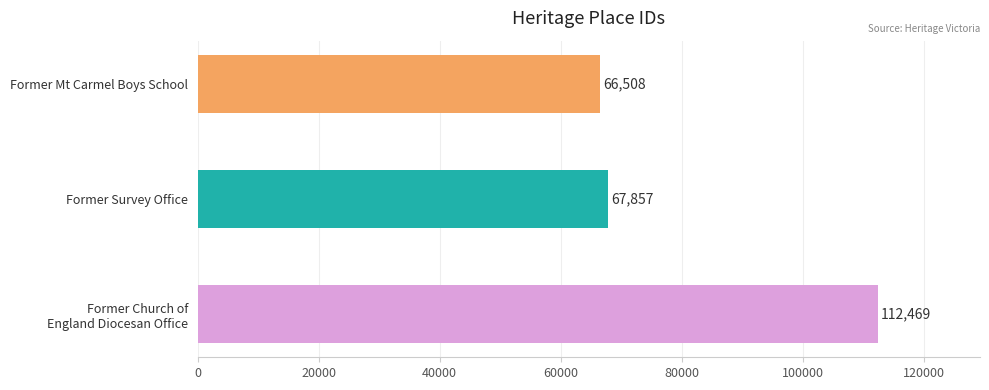

How many bars are there in total?

3